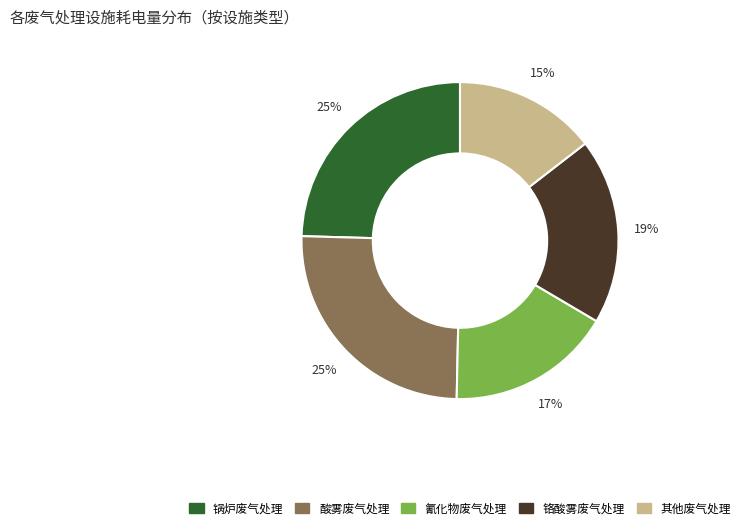

To the nearest percent, what is the average slice percentage?

20%